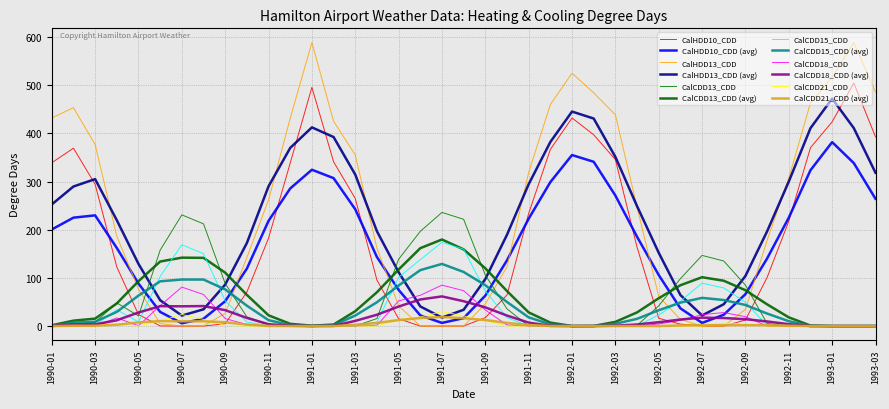

Does the chart have visible grid lines?

Yes